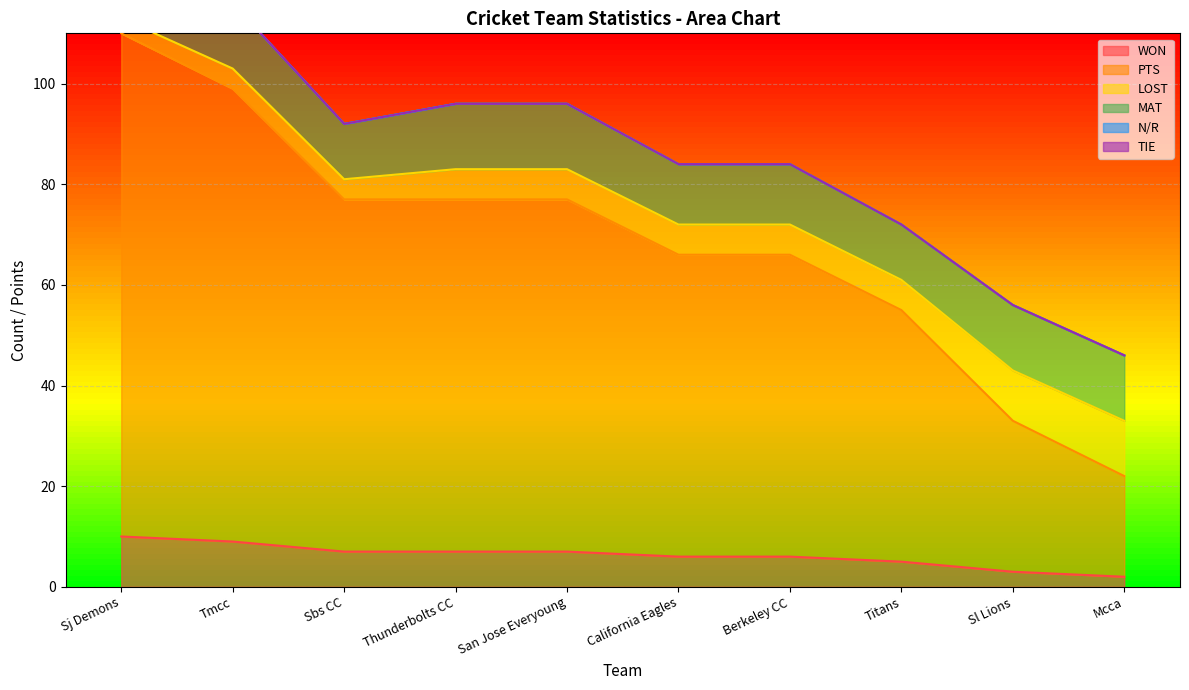

Reading left to right, what are all the values shown in this chart?

WON: Sj Demons=10	Tmcc=9	Sbs CC=7	Thunderbolts CC=7	San Jose Everyoung=7	California Eagles=6	Berkeley CC=6	Titans=5	Sl Lions=3	Mcca=2
PTS: Sj Demons=100	Tmcc=90	Sbs CC=70	Thunderbolts CC=70	San Jose Everyoung=70	California Eagles=60	Berkeley CC=60	Titans=50	Sl Lions=30	Mcca=20
LOST: Sj Demons=3	Tmcc=4	Sbs CC=4	Thunderbolts CC=6	San Jose Everyoung=6	California Eagles=6	Berkeley CC=6	Titans=6	Sl Lions=10	Mcca=11
MAT: Sj Demons=13	Tmcc=13	Sbs CC=11	Thunderbolts CC=13	San Jose Everyoung=13	California Eagles=12	Berkeley CC=12	Titans=11	Sl Lions=13	Mcca=13
N/R: Sj Demons=0	Tmcc=0	Sbs CC=0	Thunderbolts CC=0	San Jose Everyoung=0	California Eagles=0	Berkeley CC=0	Titans=0	Sl Lions=0	Mcca=0
TIE: Sj Demons=0	Tmcc=0	Sbs CC=0	Thunderbolts CC=0	San Jose Everyoung=0	California Eagles=0	Berkeley CC=0	Titans=0	Sl Lions=0	Mcca=0